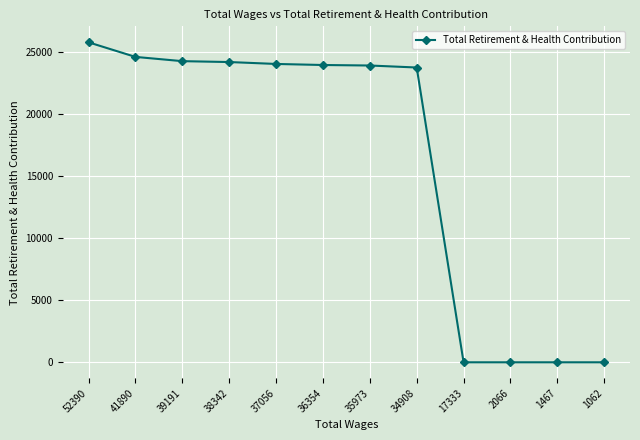

Count the number of data series in this chart.

1